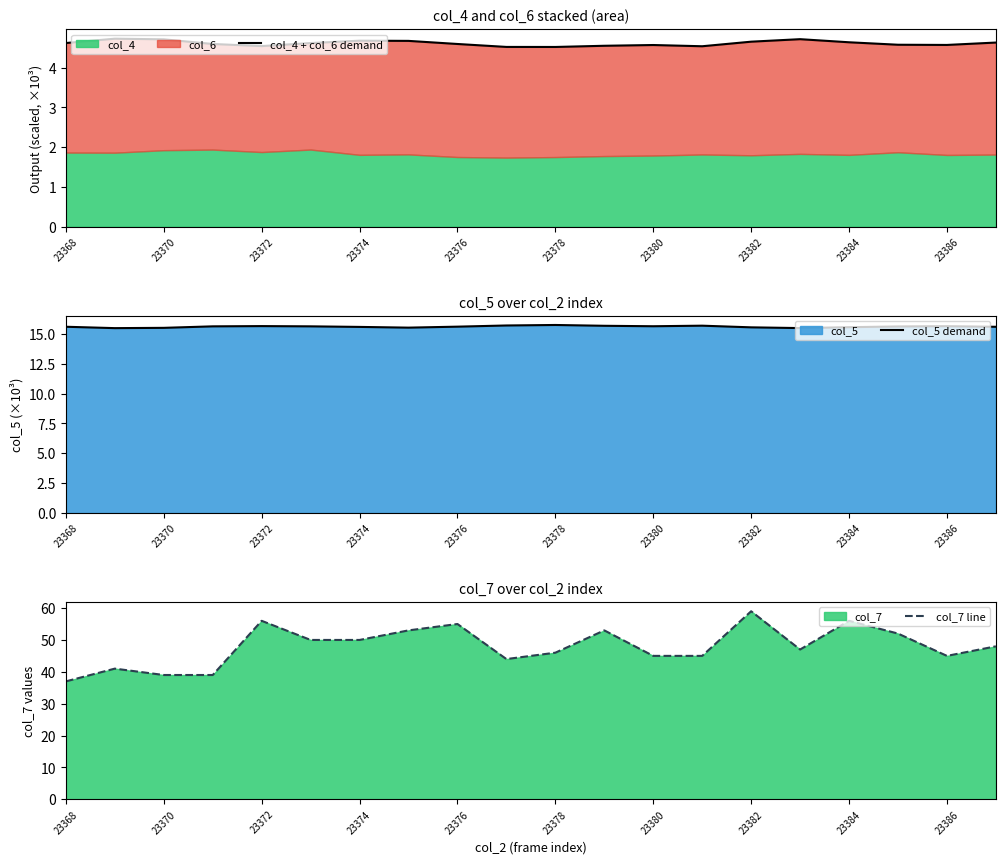

How many interior local valleys does the col_7 line series have?

3